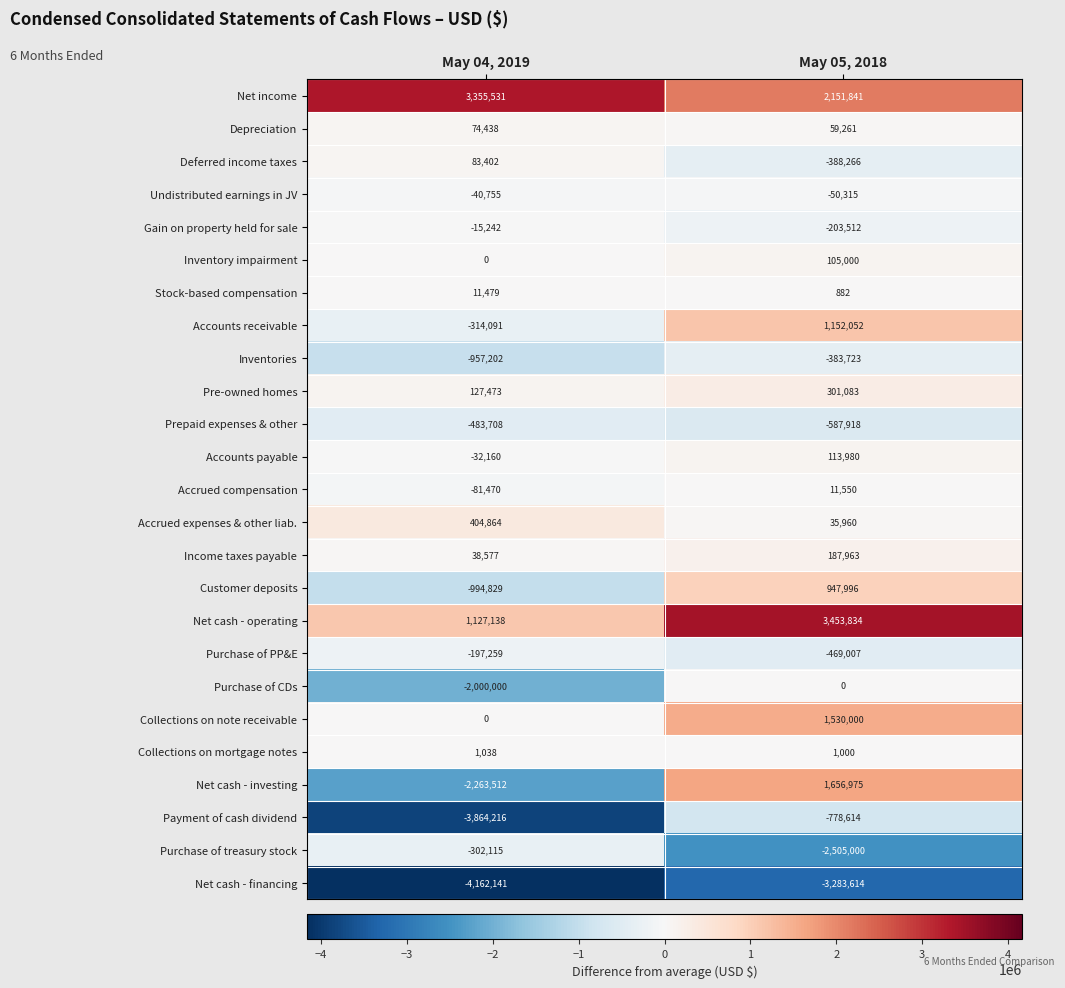

What is the average value of the Inventories series?

-670462